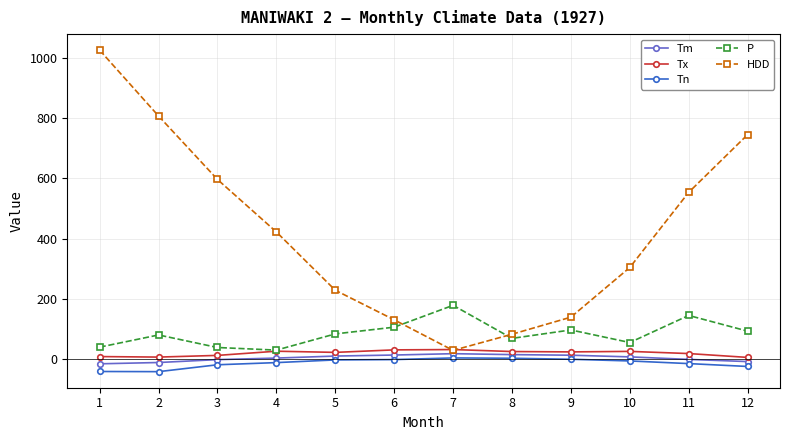

Which series has the largest range (max minus min)?

HDD